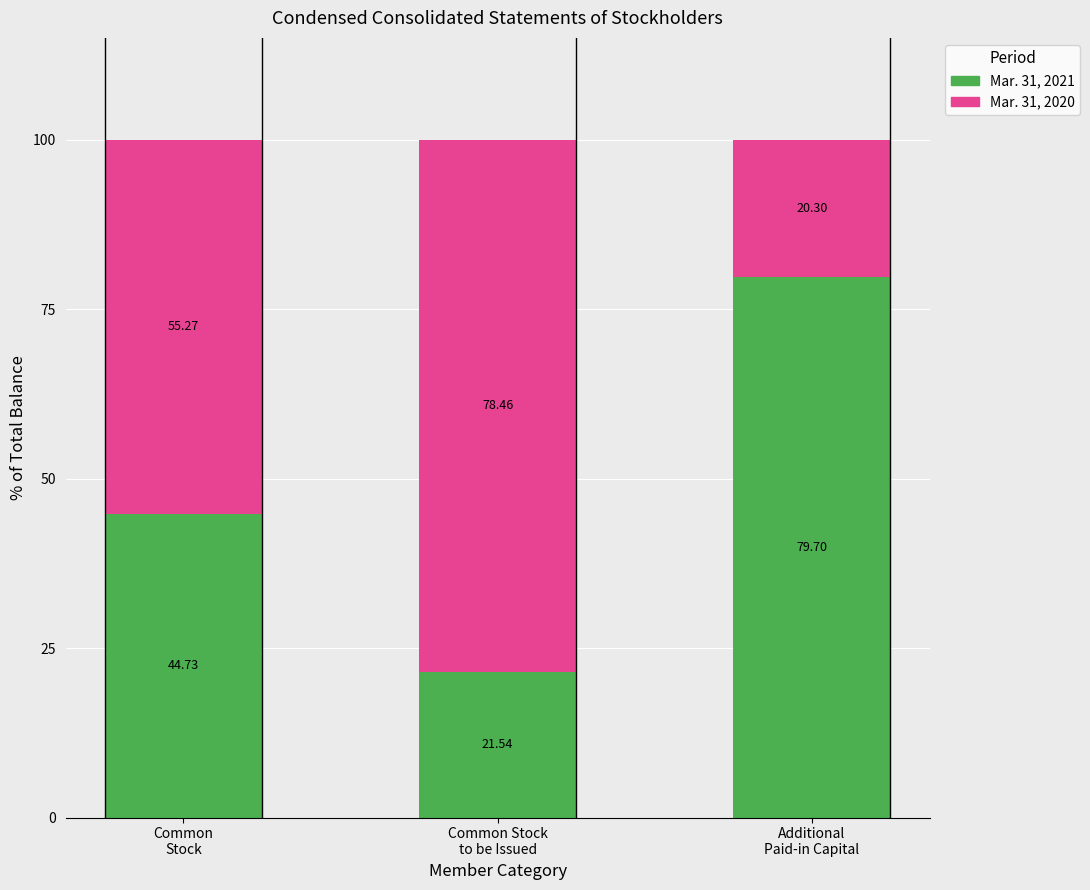

Which category has the highest value in the Mar. 31, 2021 series?

Additional
Paid-in Capital